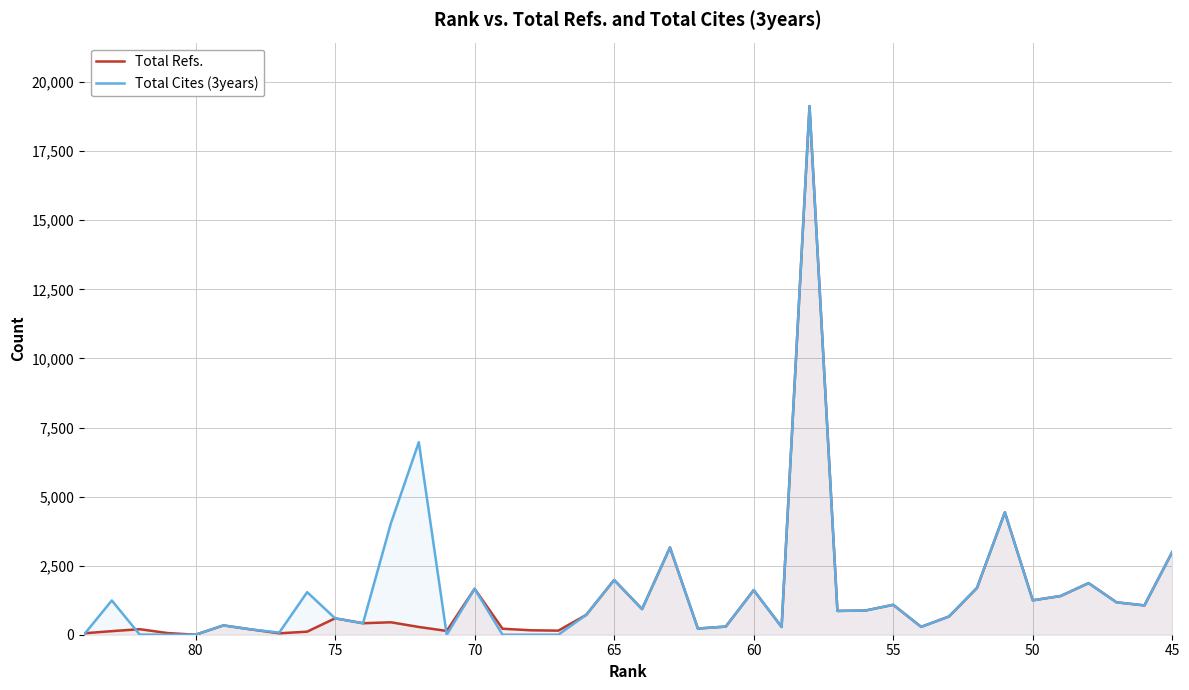

How many data points in Total Cites (3years) are above 875?

19